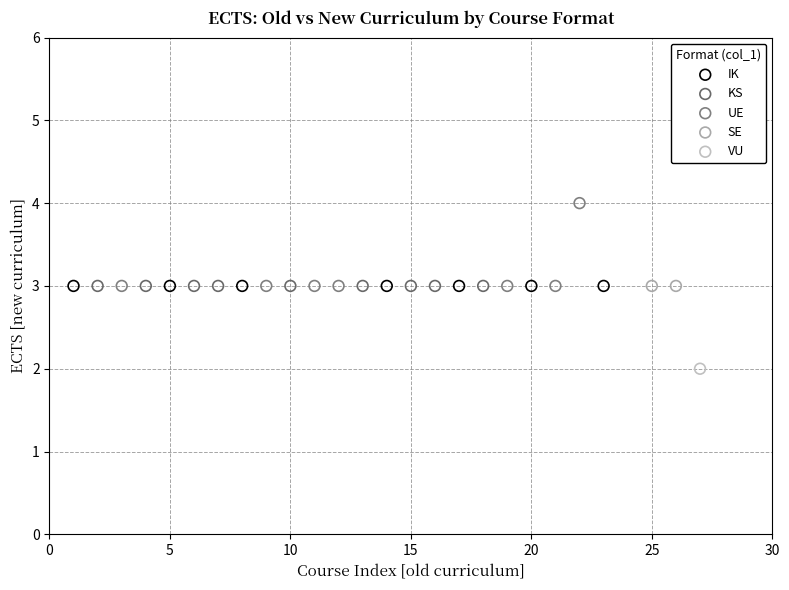

Which series reaches the minimum Y coordinate?

VU